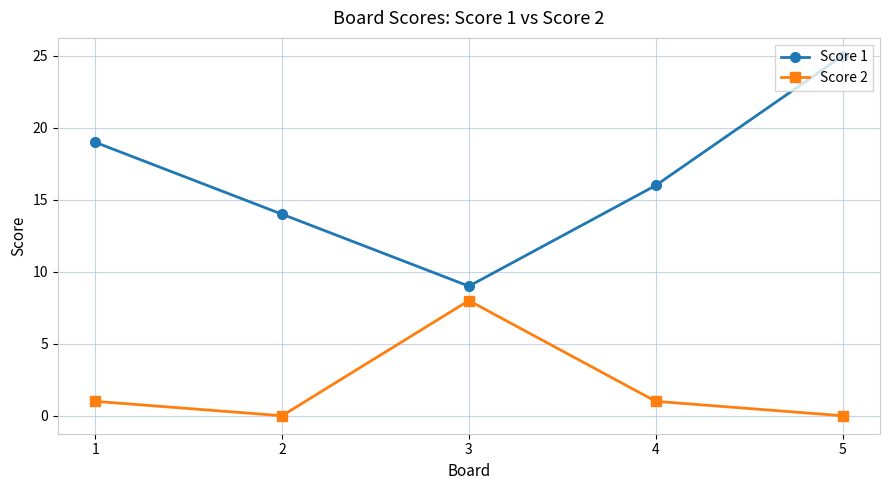

What is the difference between the highest and lowest values at 3?

1